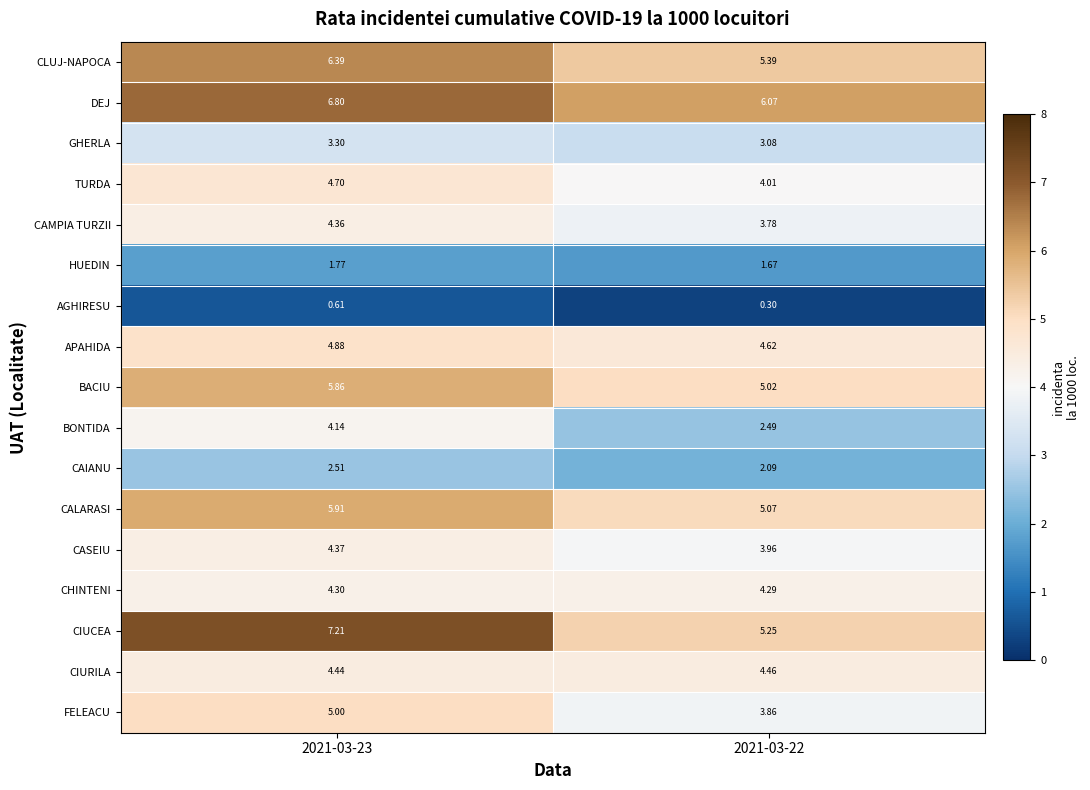

Between 2021-03-23 and 2021-03-22, which series saw the biggest shift?

CIUCEA